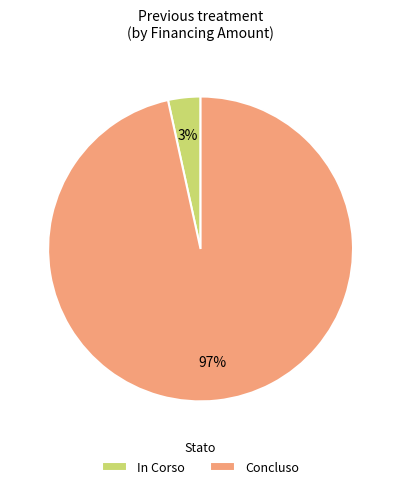

What percentage is the In Corso slice, to the nearest percent?

3%